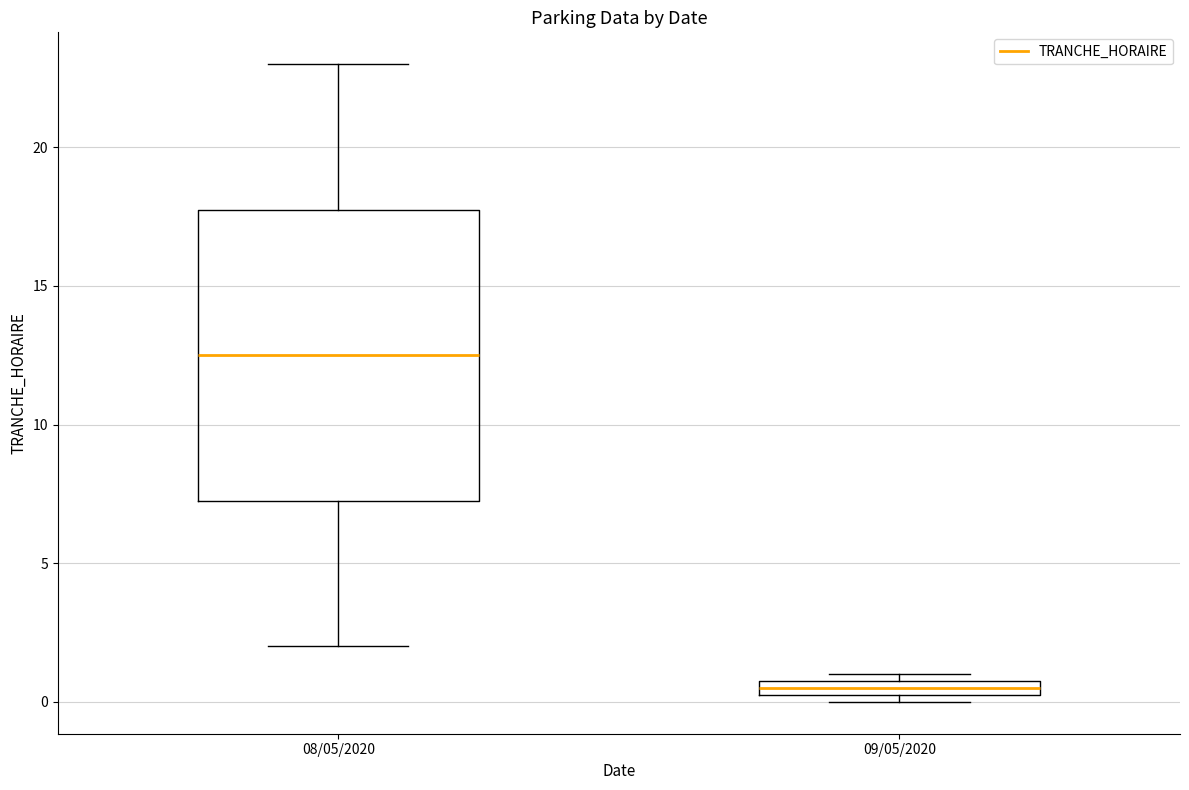

Which box's median line is the lowest?

09/05/2020